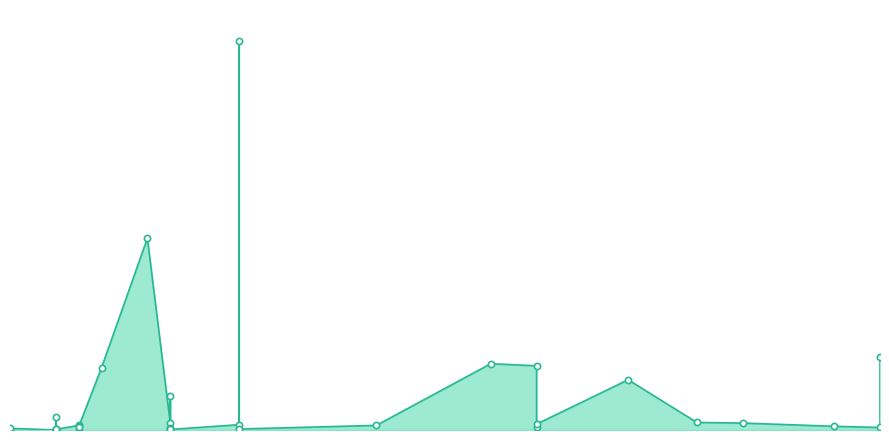

What is the change in value from 2021-12-09 to 2021-11-03?

-18718000